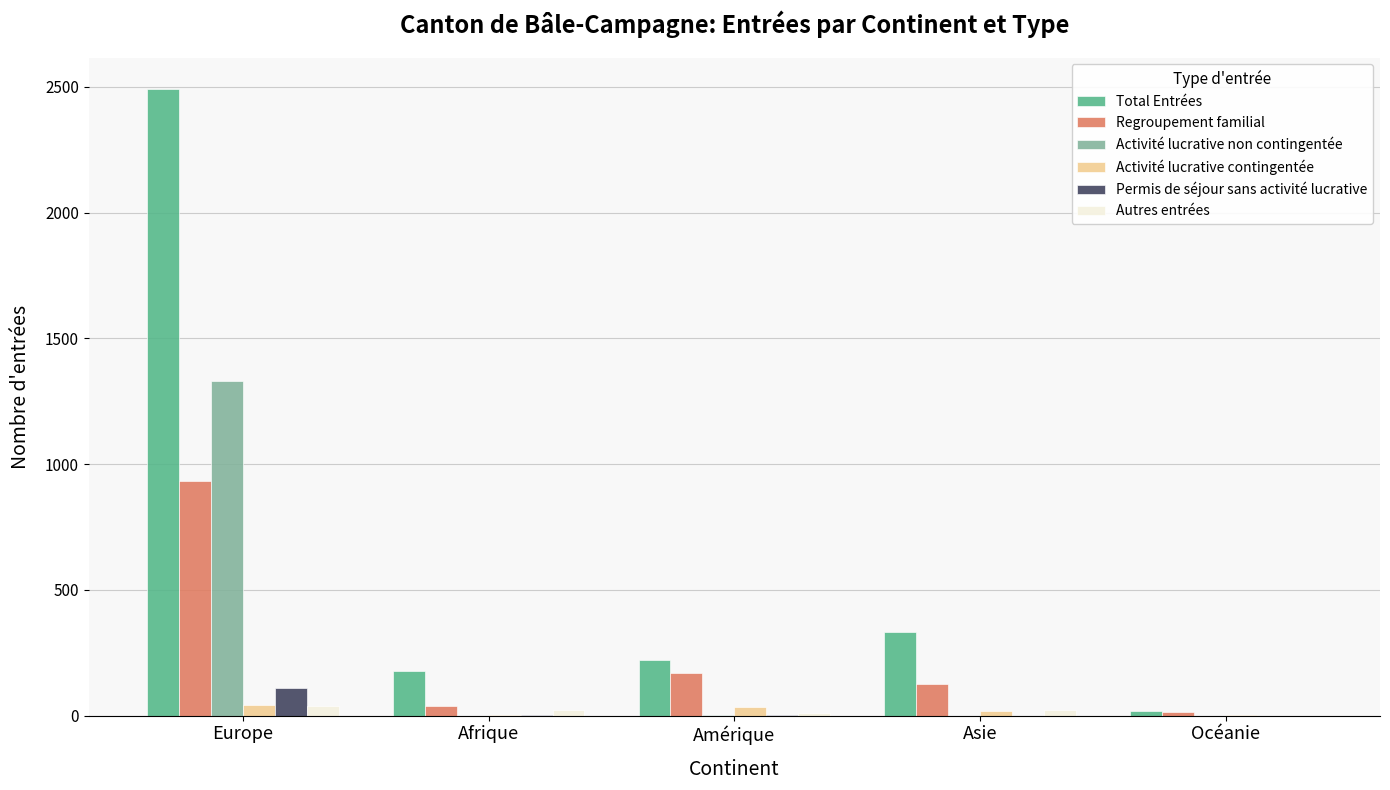

At which category is the sum across all series the highest?

Europe